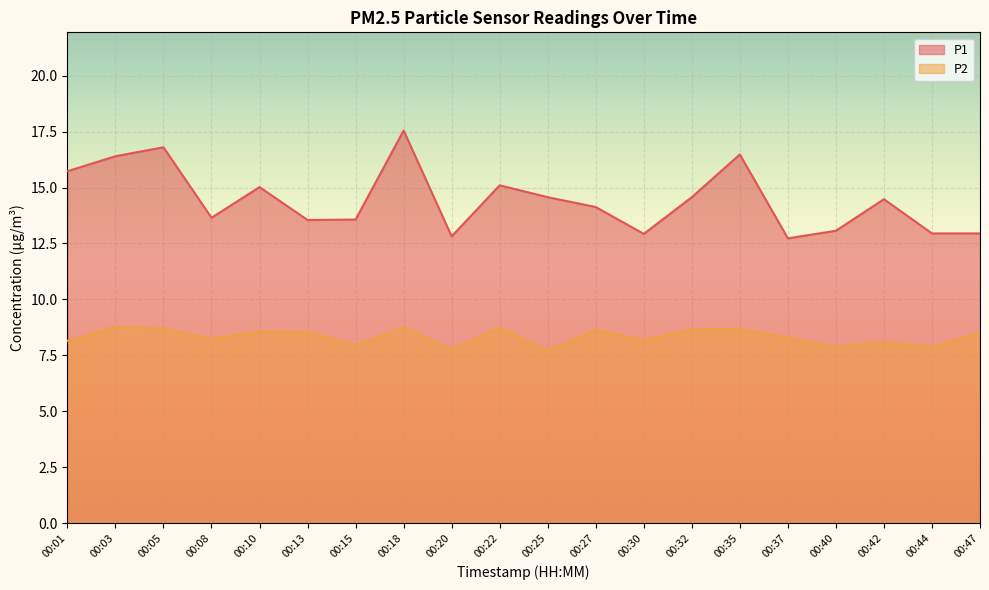

Between 00:13 and 00:27, which series saw the biggest shift?

P1